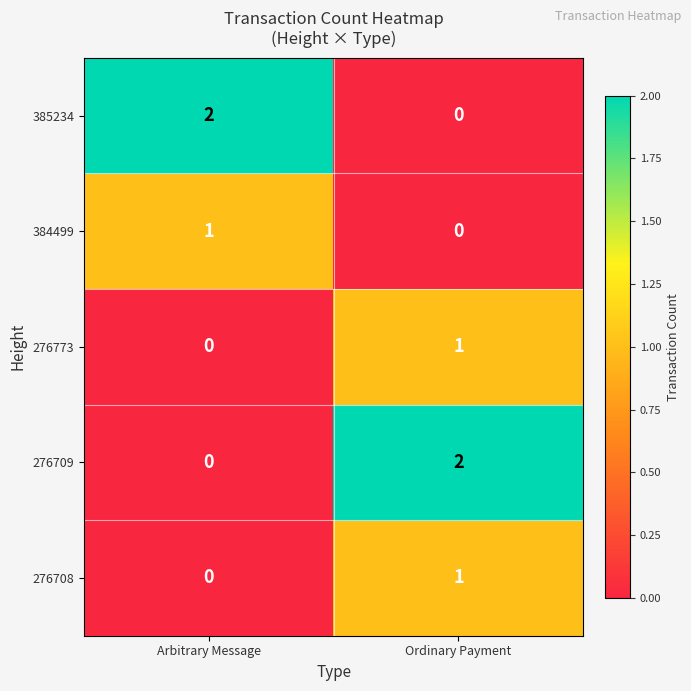

Rank the categories by 385234 value from highest to lowest.

Arbitrary Message, Ordinary Payment